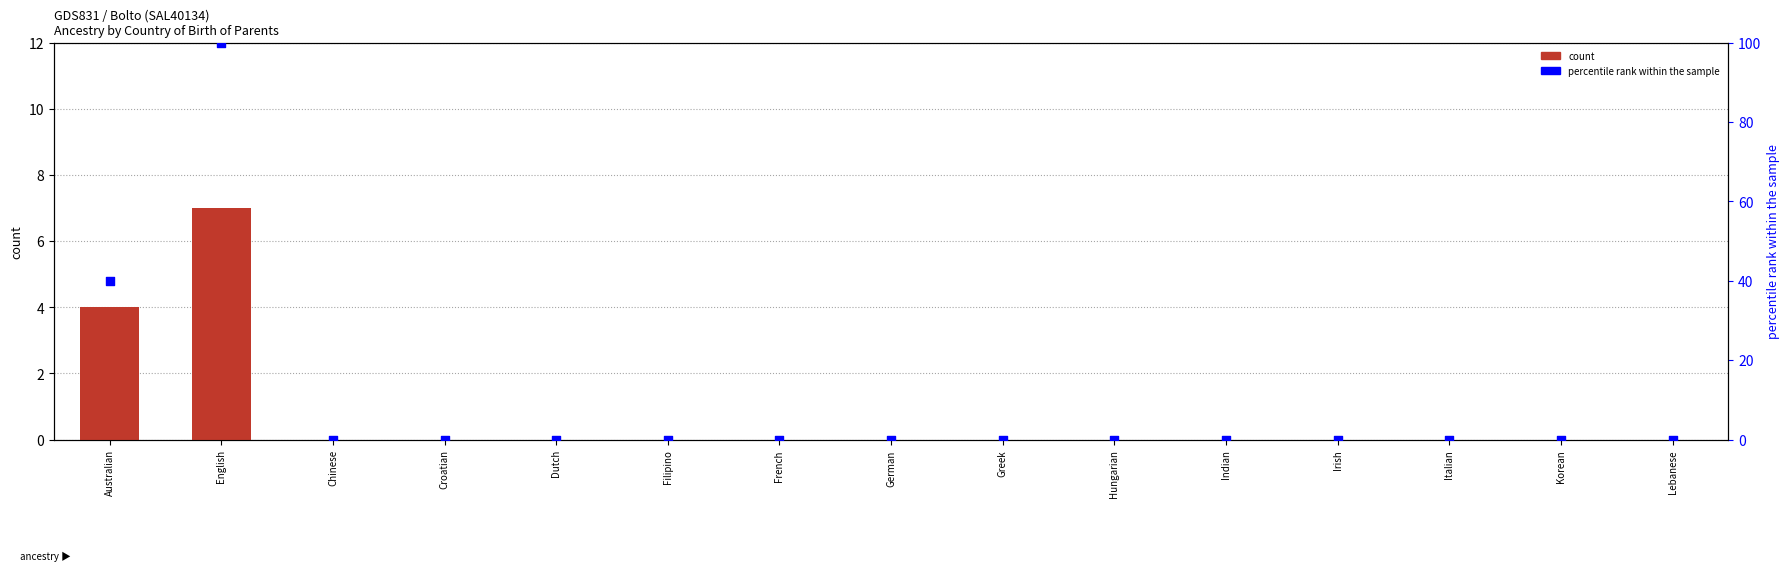

What are all the series names shown in the legend?

count, percentile rank within the sample